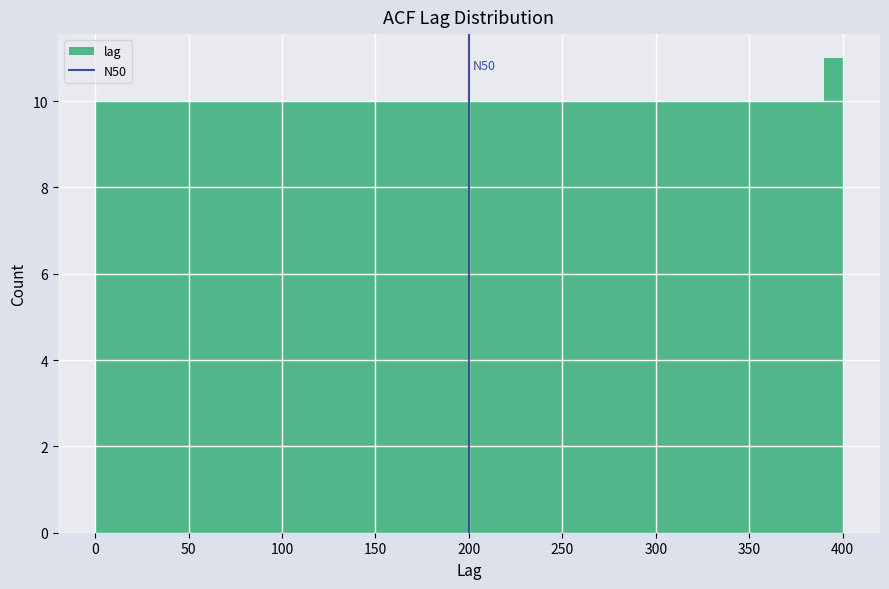

Read against the x-axis, roughly where is the centre of the tallest bar?

395